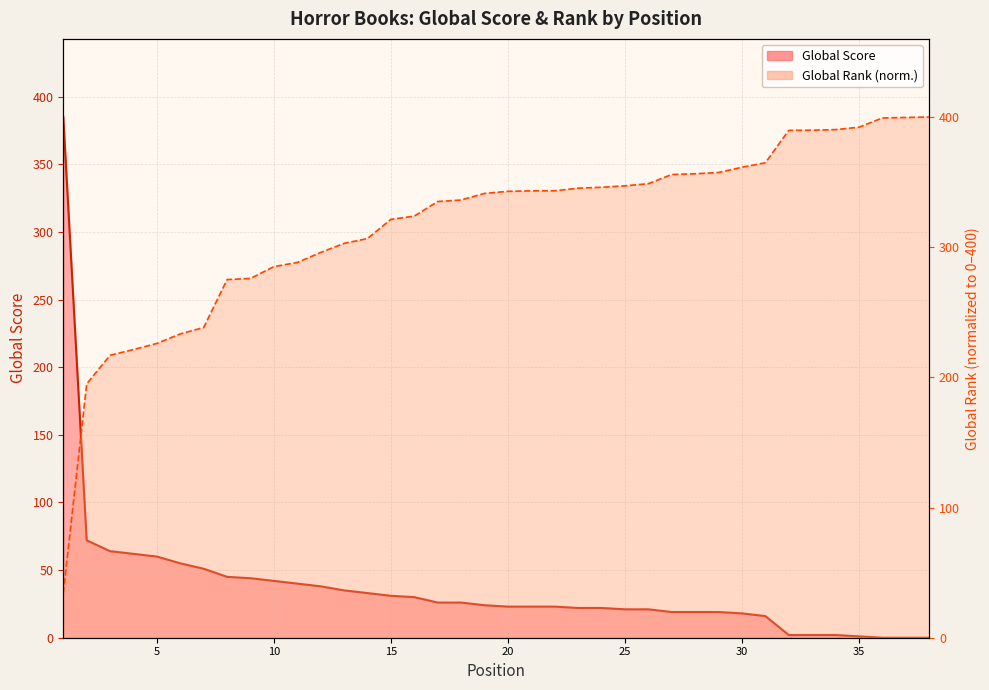

Rank the categories by Global Score value from lowest to highest.

36, 37, 38, 35, 32, 33, 34, 31, 30, 27, 28, 29, 25, 26, 23, 24, 20, 21, 22, 19, 17, 18, 16, 15, 14, 13, 12, 11, 10, 9, 8, 7, 6, 5, 4, 3, 2, 1